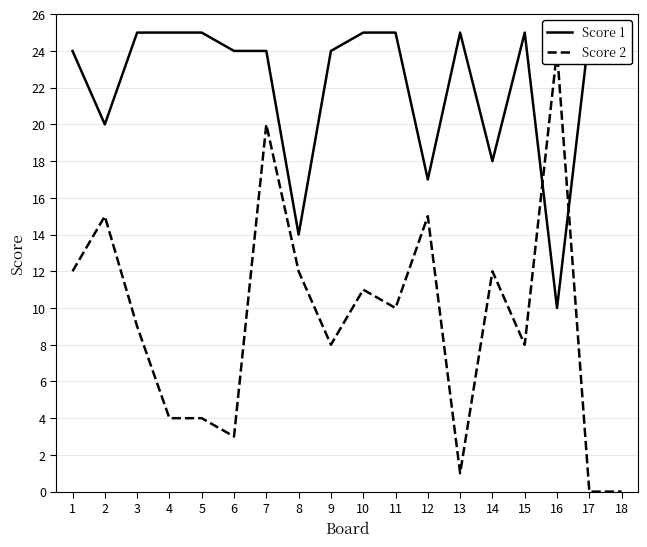

How many lines are shown in the chart?

2